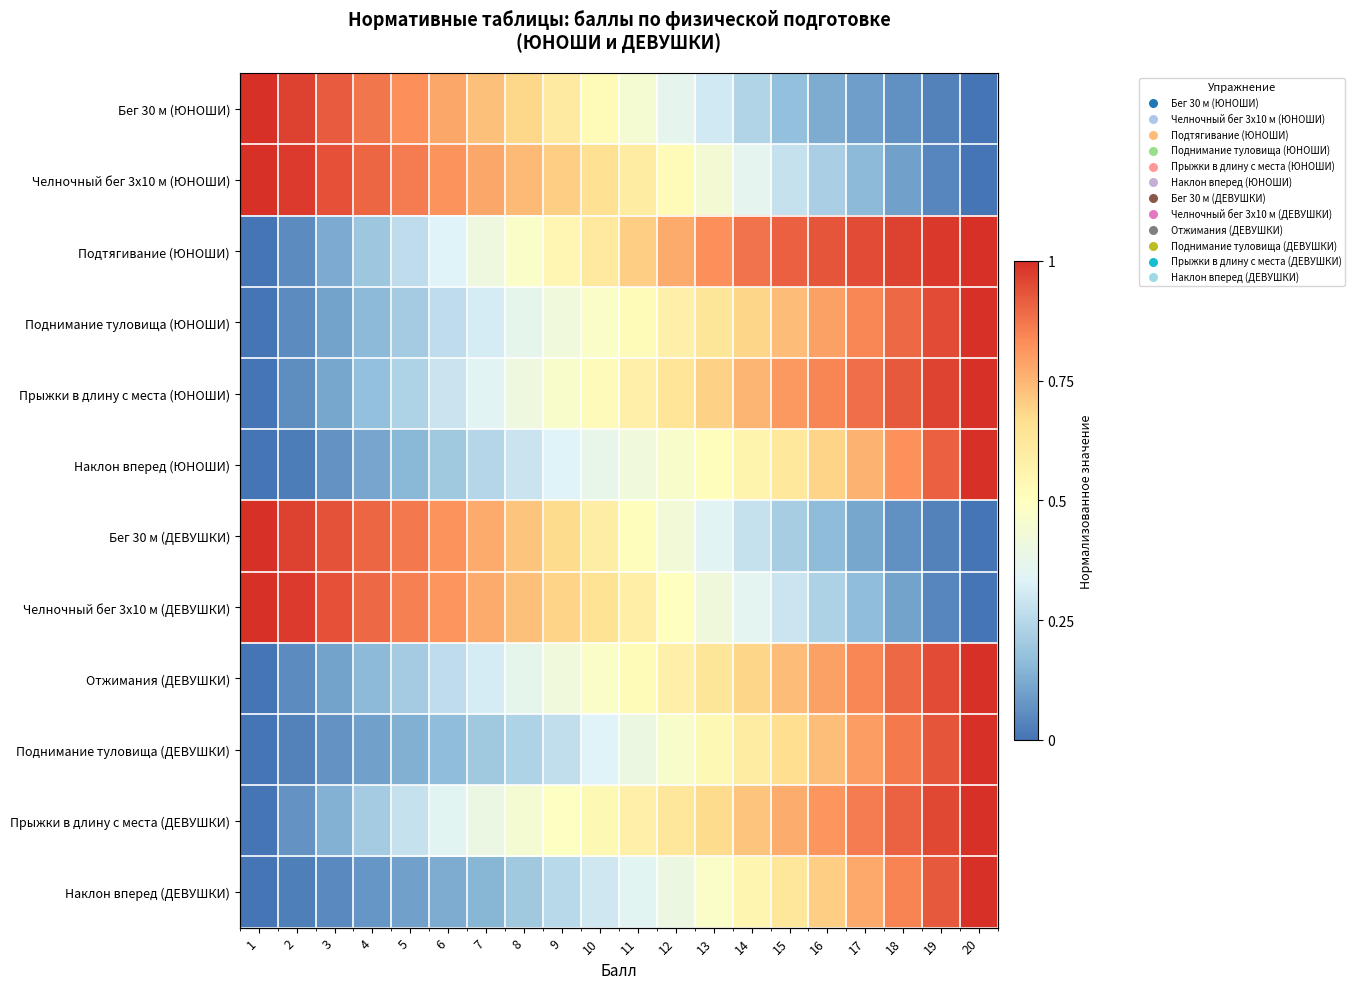

Which series has the largest range (max minus min)?

Бег 30 м (ЮНОШИ)